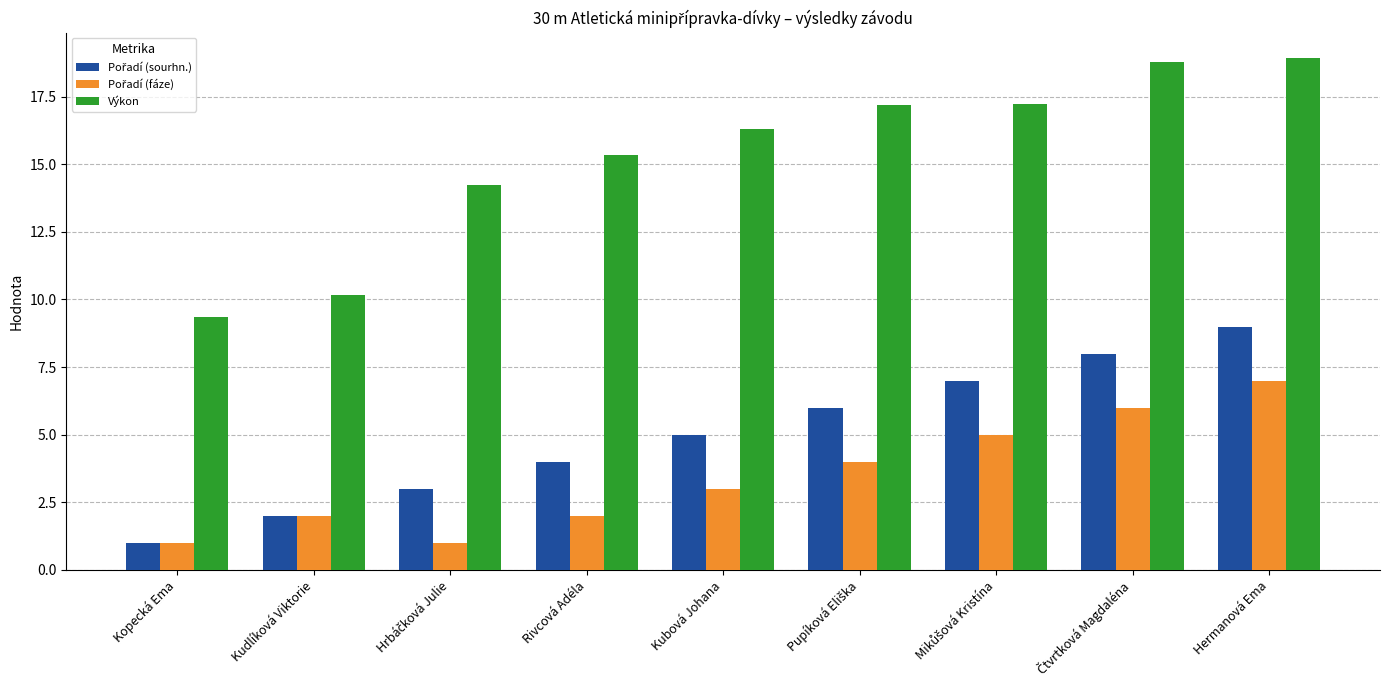

What is the difference between the second highest and second lowest values in the Výkon series?

8.6